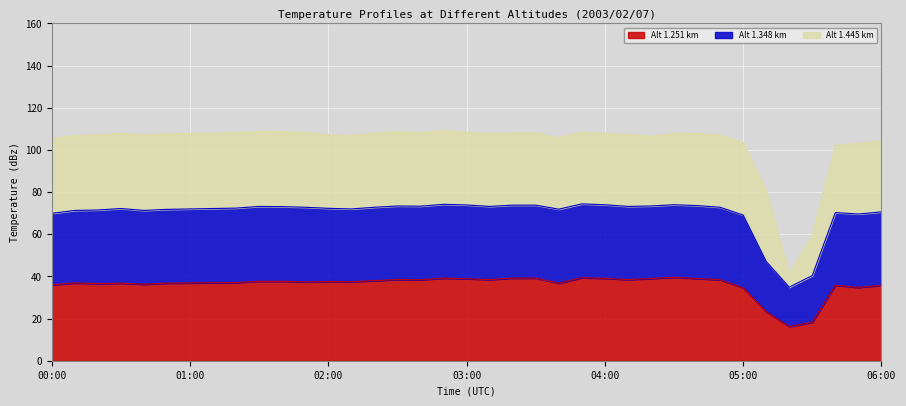

Is it true that 1.251 equals 36.8 at 00:30?

True